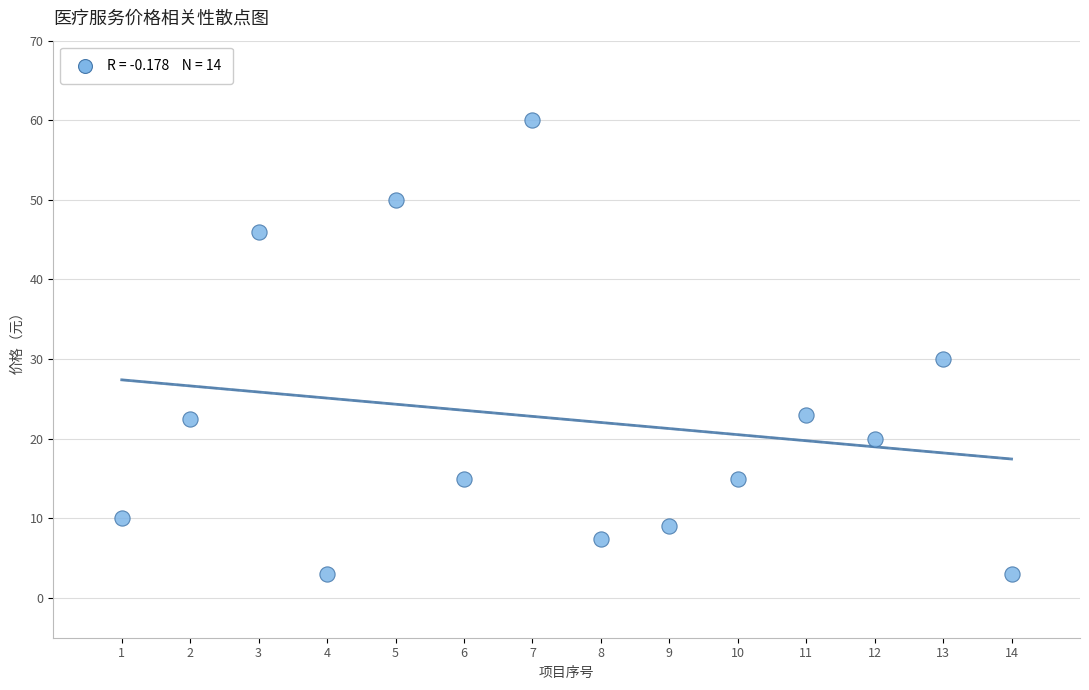

What Y value in the scatter plot is closest to 31?

30.0